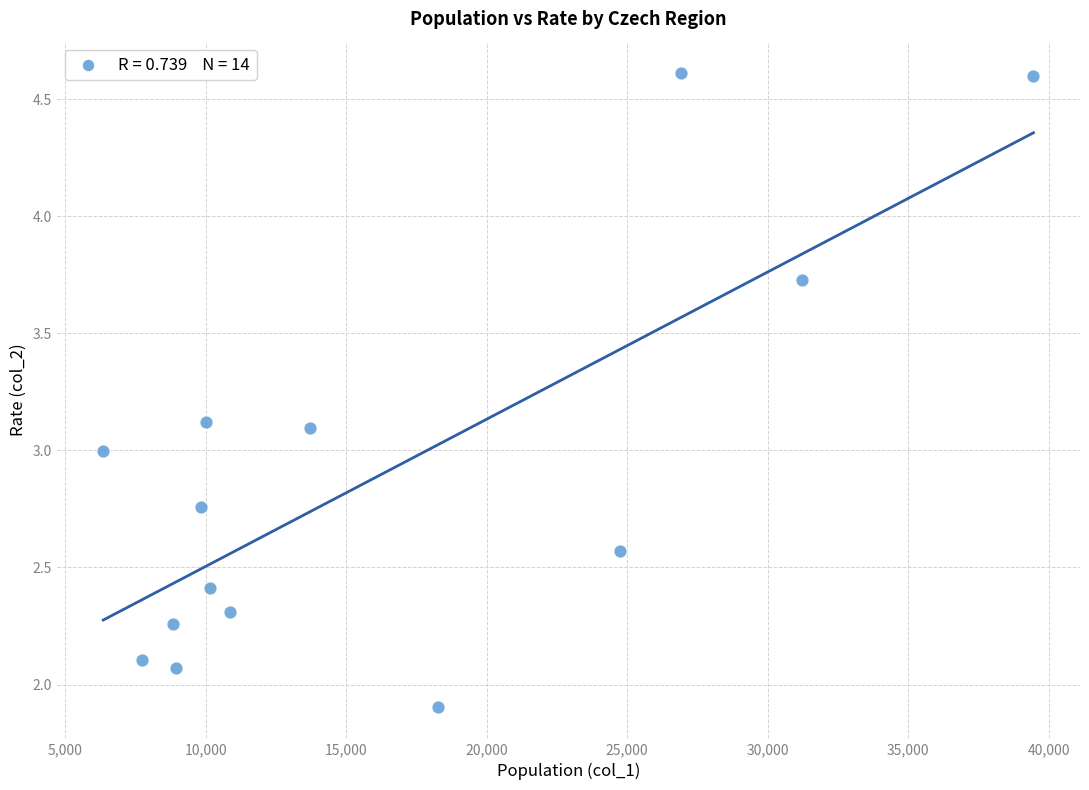

What is the range of X values (max minus min)?

33100.0